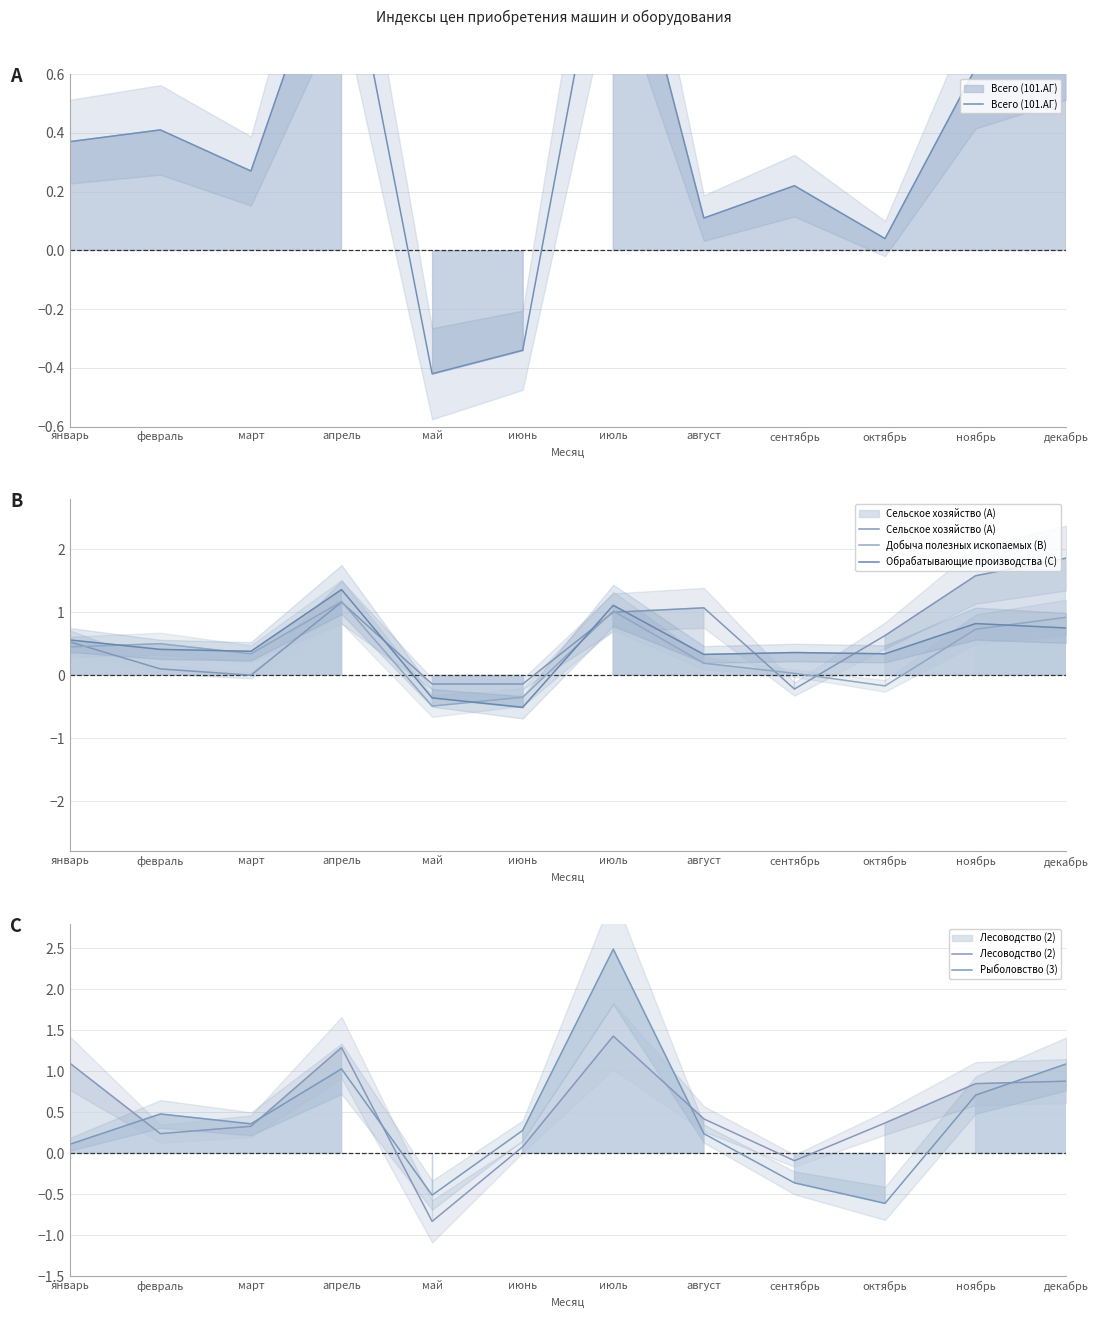

Reading right to left, list all the values displayed in this chart.

Всего (101.АГ): декабрь=0.8	ноябрь=0.6	октябрь=0.0	сентябрь=0.2	август=0.1	июль=1.3	июнь=-0.3	май=-0.4	апрель=1.2	март=0.3	февраль=0.4	январь=0.4
Сельское хозяйство (A): декабрь=1.9	ноябрь=1.6	октябрь=0.6	сентябрь=-0.2	август=1.1	июль=1.0	июнь=-0.1	май=-0.1	апрель=1.2	март=0.0	февраль=0.1	январь=0.5
Добыча полезных ископаемых (B): декабрь=0.9	ноябрь=0.7	октябрь=-0.2	сентябрь=0.0	август=0.2	июль=1.0	июнь=-0.3	май=-0.5	апрель=1.2	март=0.3	февраль=0.5	январь=0.5
Обрабатывающие производства (C): декабрь=0.8	ноябрь=0.8	октябрь=0.3	сентябрь=0.4	август=0.3	июль=1.1	июнь=-0.5	май=-0.4	апрель=1.4	март=0.4	февраль=0.4	январь=0.6
Лесоводство (2): декабрь=0.9	ноябрь=0.8	октябрь=0.4	сентябрь=-0.1	август=0.4	июль=1.4	июнь=0.1	май=-0.8	апрель=1.3	март=0.3	февраль=0.2	январь=1.1
Рыболовство (3): декабрь=1.1	ноябрь=0.7	октябрь=-0.6	сентябрь=-0.4	август=0.2	июль=2.5	июнь=0.3	май=-0.5	апрель=1.0	март=0.4	февраль=0.5	январь=0.1